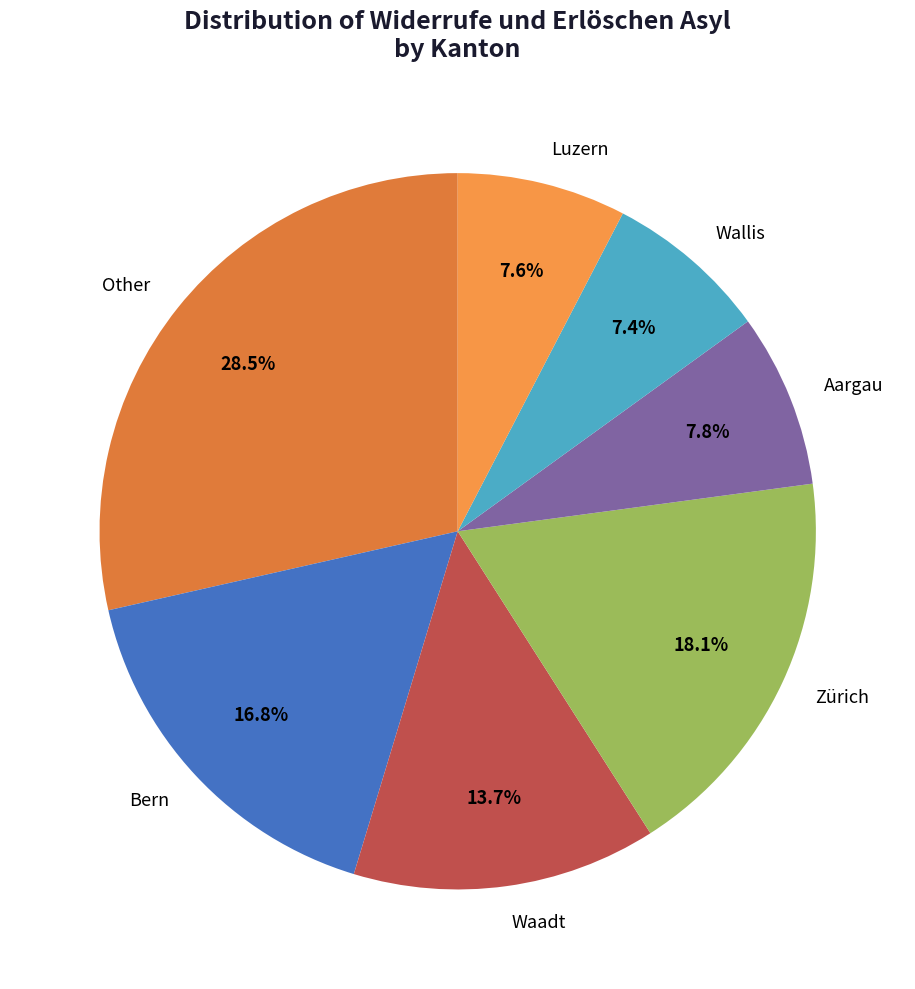

Which category has the biggest portion of the pie?

Other